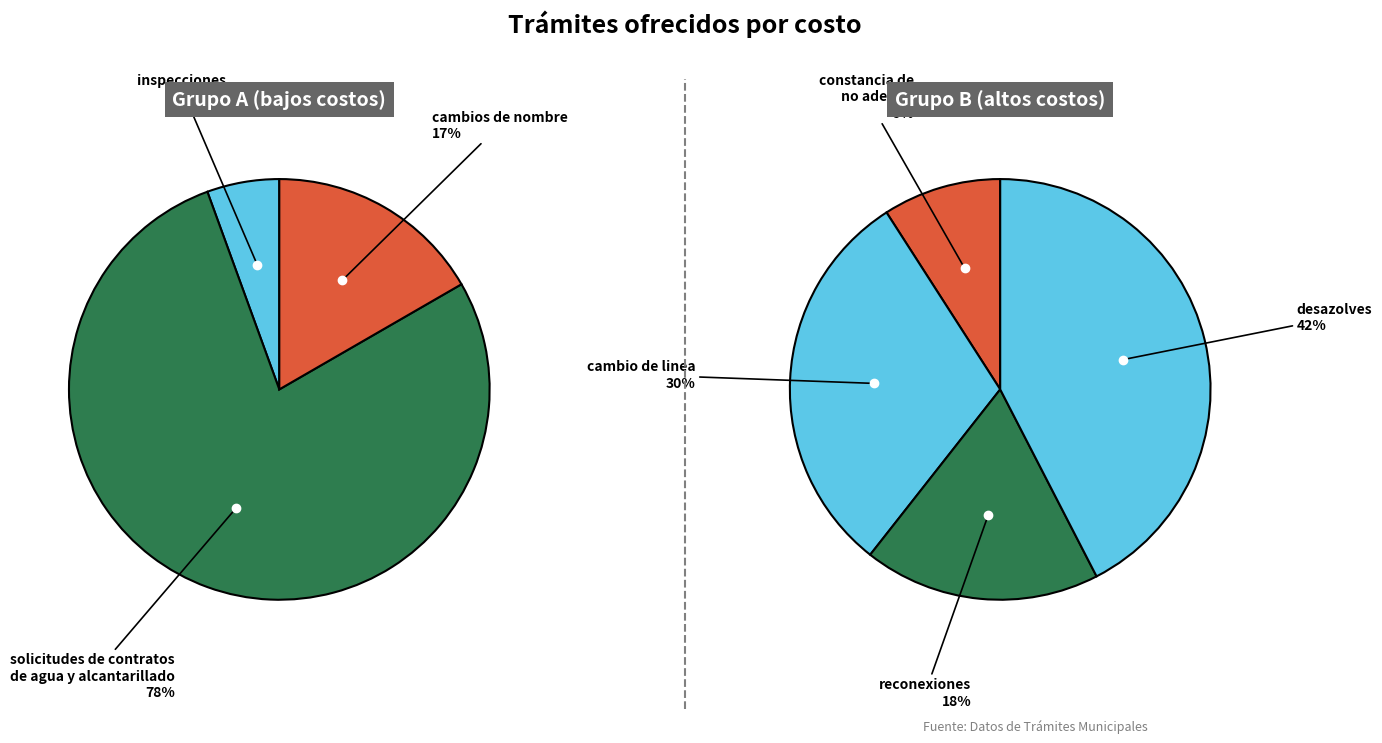

Count the number of slices in the pie.

7